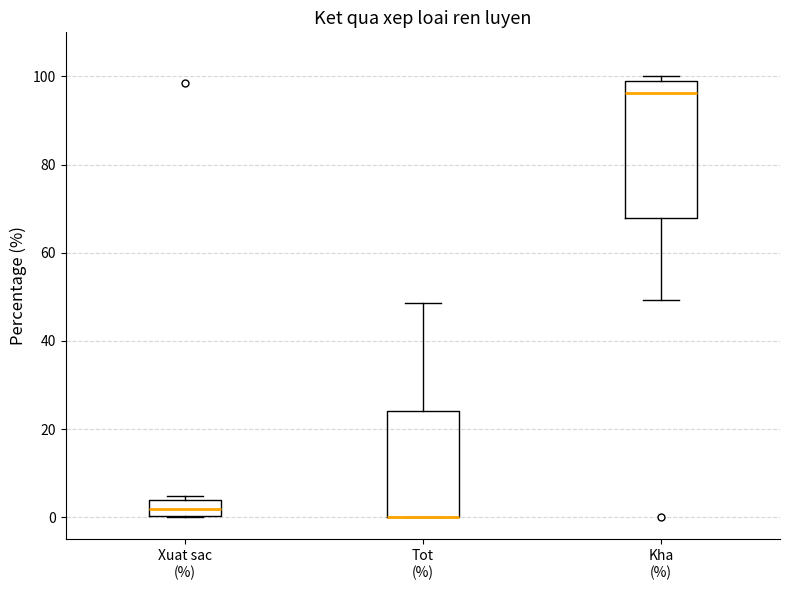

Reading left to right, transcribe this box plot: for each box, give where its median line is, the range the box spans, and where its two whiskers end, as read against the y-axis. The values are not printed on the chart, so give them approximately, as read against the axis.

Xuat sac (%): median 2, box 0 to 4, whiskers 0 to 4 (just above the box's upper edge)
Tot (%): median 0 (drawn on the box's lower edge), box 0 to 24, whiskers 0 to 48
Kha (%): median 96, box 68 to 98, whiskers 50 to 100